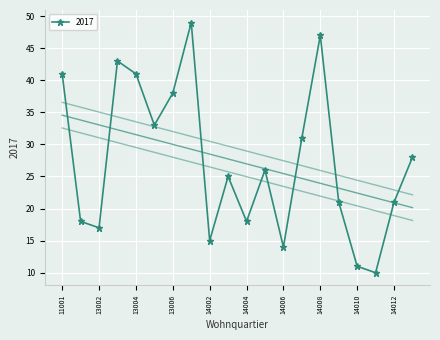

Which category has the highest value across all series?

13007